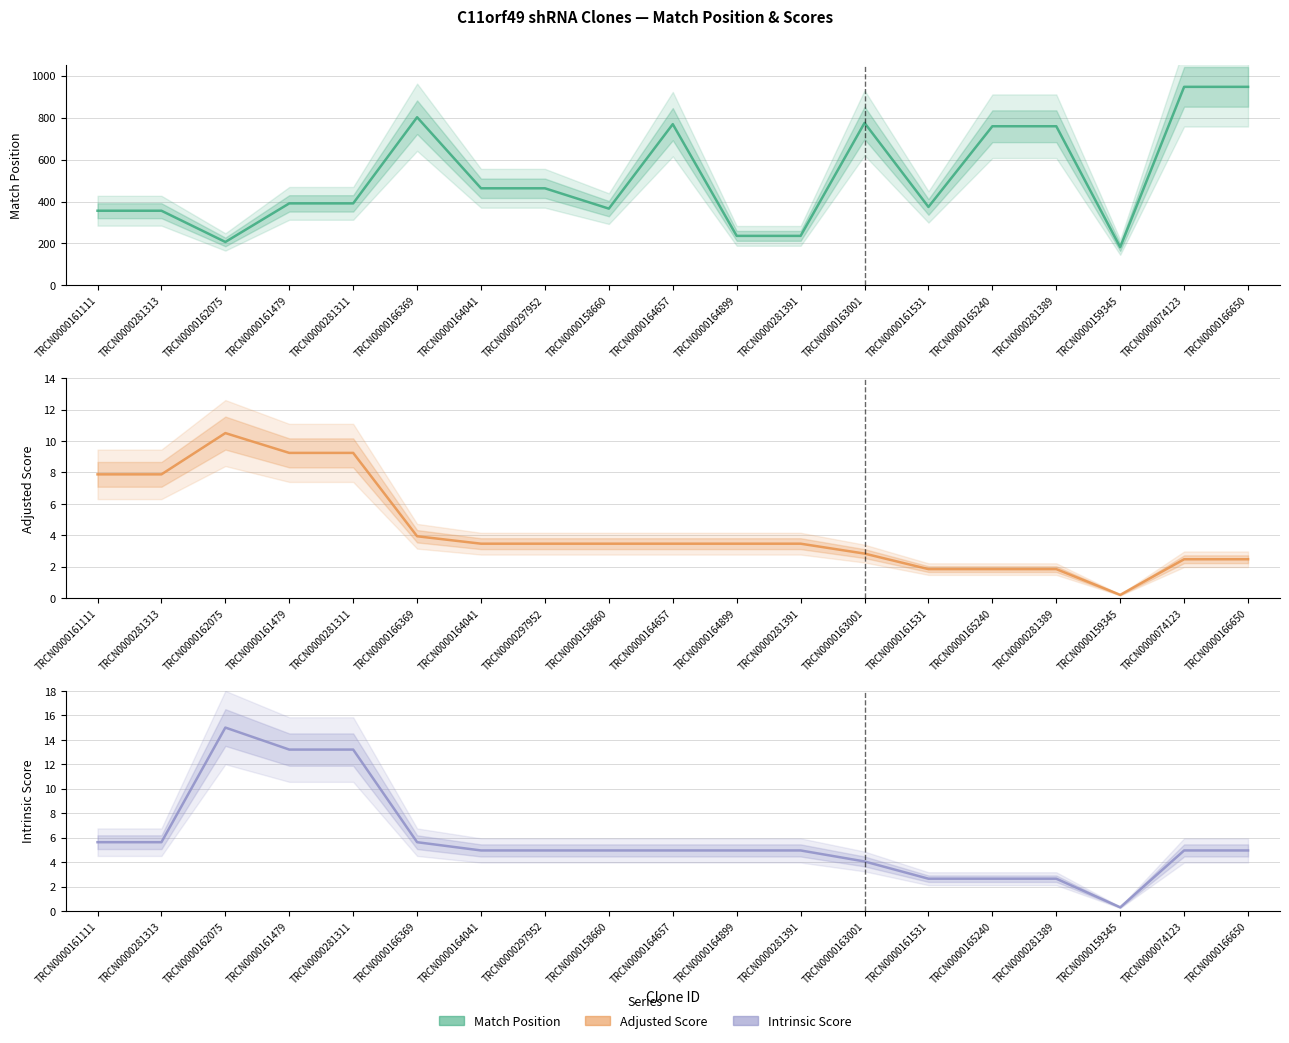

Count the number of data series in this chart.

3